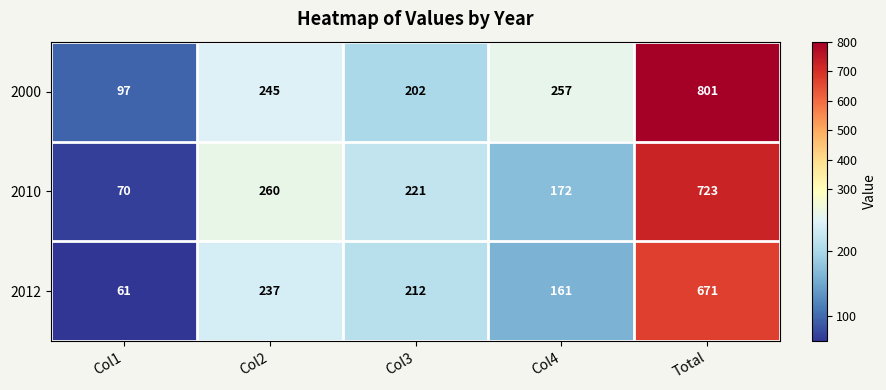

List the series in order of their overall mean, lowest first.

2012, 2010, 2000